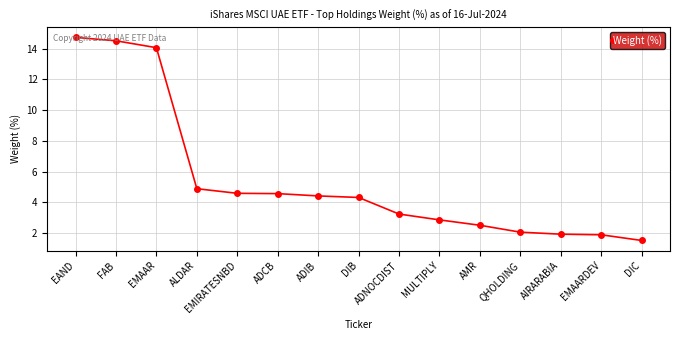

What is the average value?

5.5